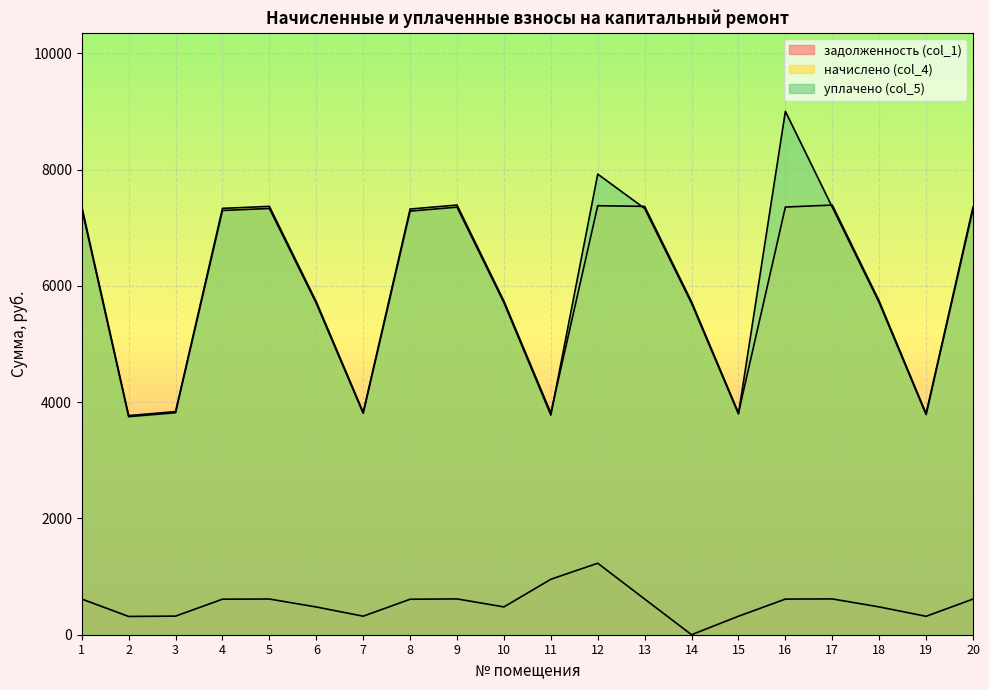

What is the value of the уплачено (col_5) point at the 12th from the left?

7923.2